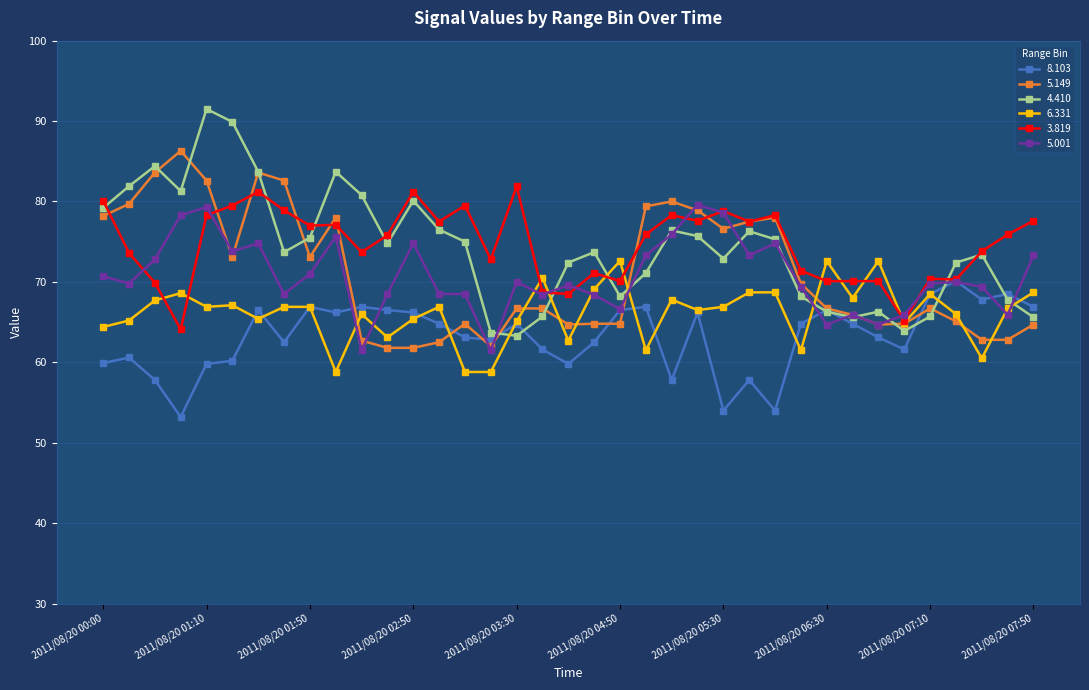

Rank the series by their maximum value, from lowest to highest.

8.103, 6.331, 5.001, 3.819, 5.149, 4.410